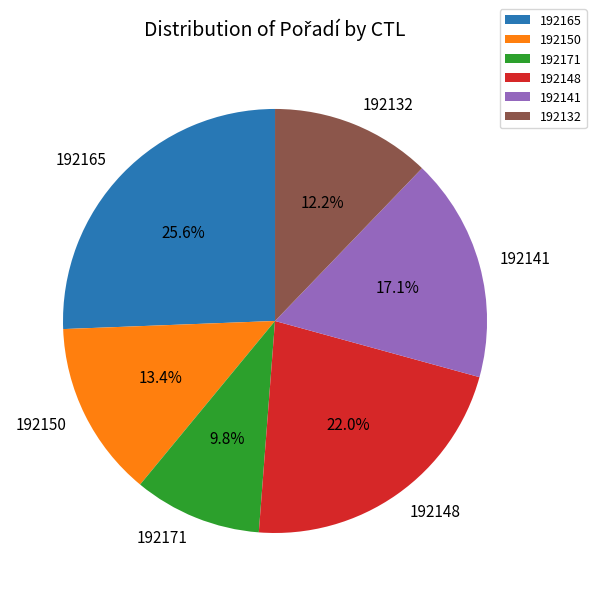

Rank the categories by value from lowest to highest.

192171, 192132, 192150, 192141, 192148, 192165